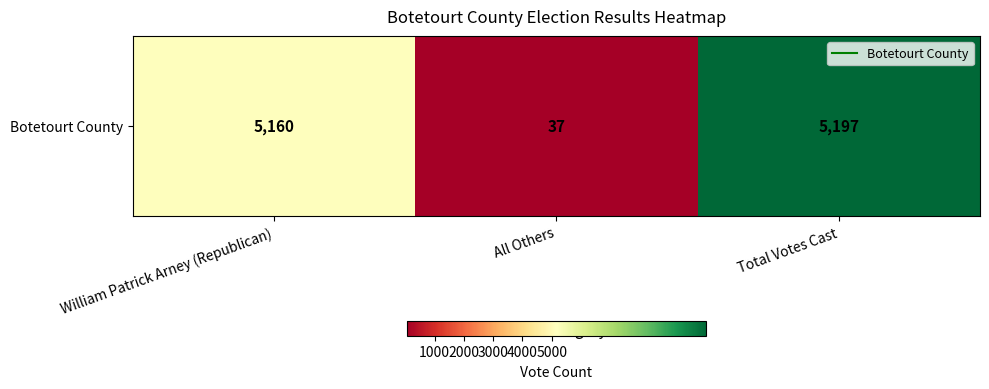

At which category does the chart reach its minimum across all series?

All Others